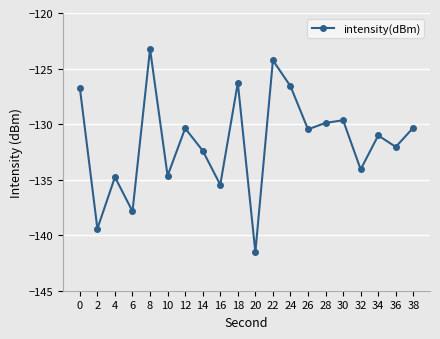

How many interior local valleys (lower than both neighbors) does the data have?

8